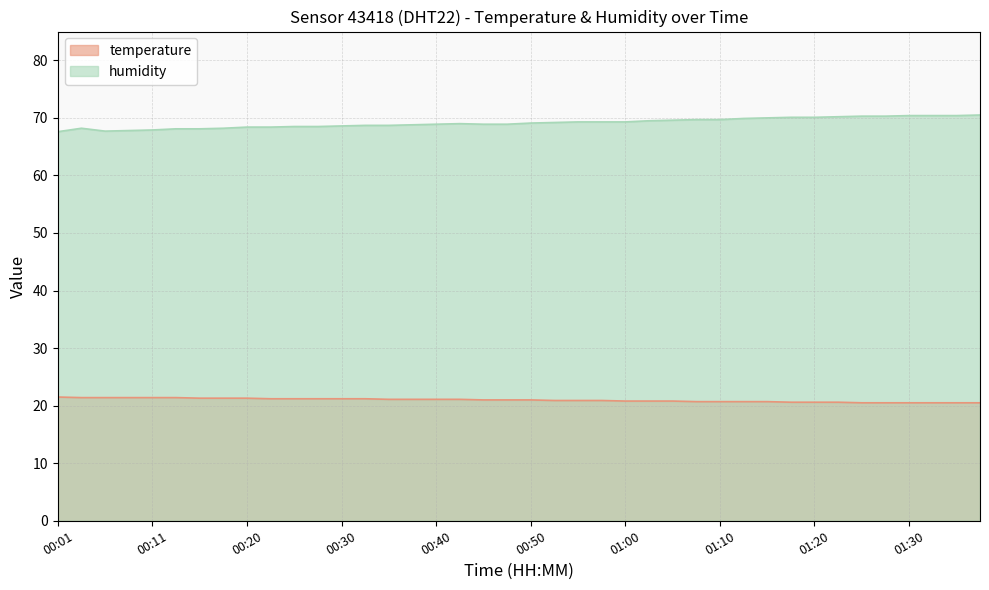

At which category does the chart reach its minimum across all series?

01:25